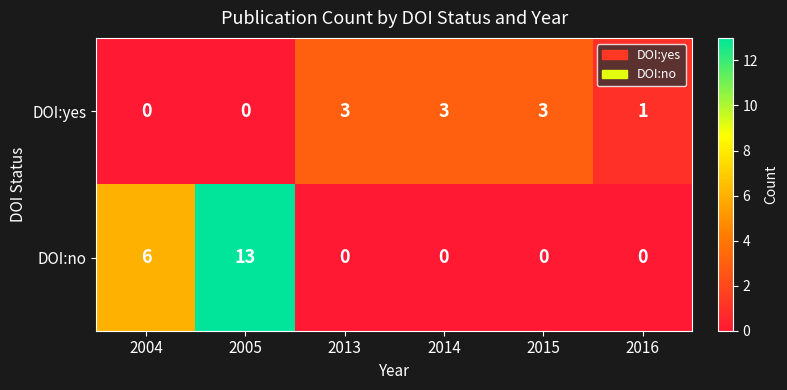

How many DOI:no values are between 0 and 6?

5